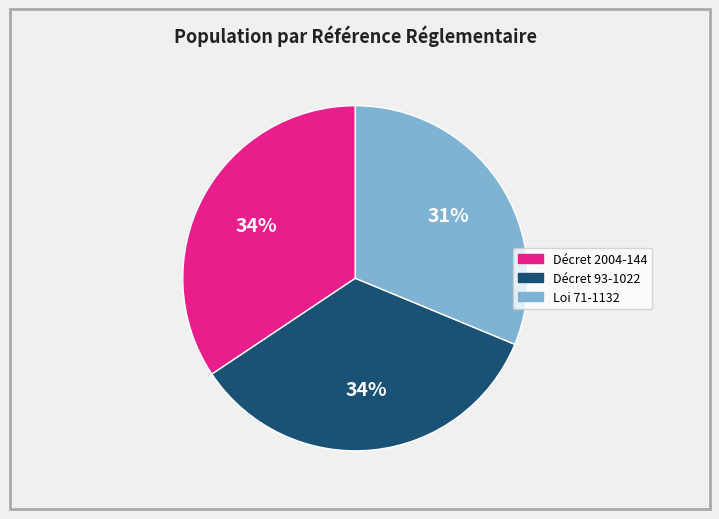

How many segments does this pie chart have?

3